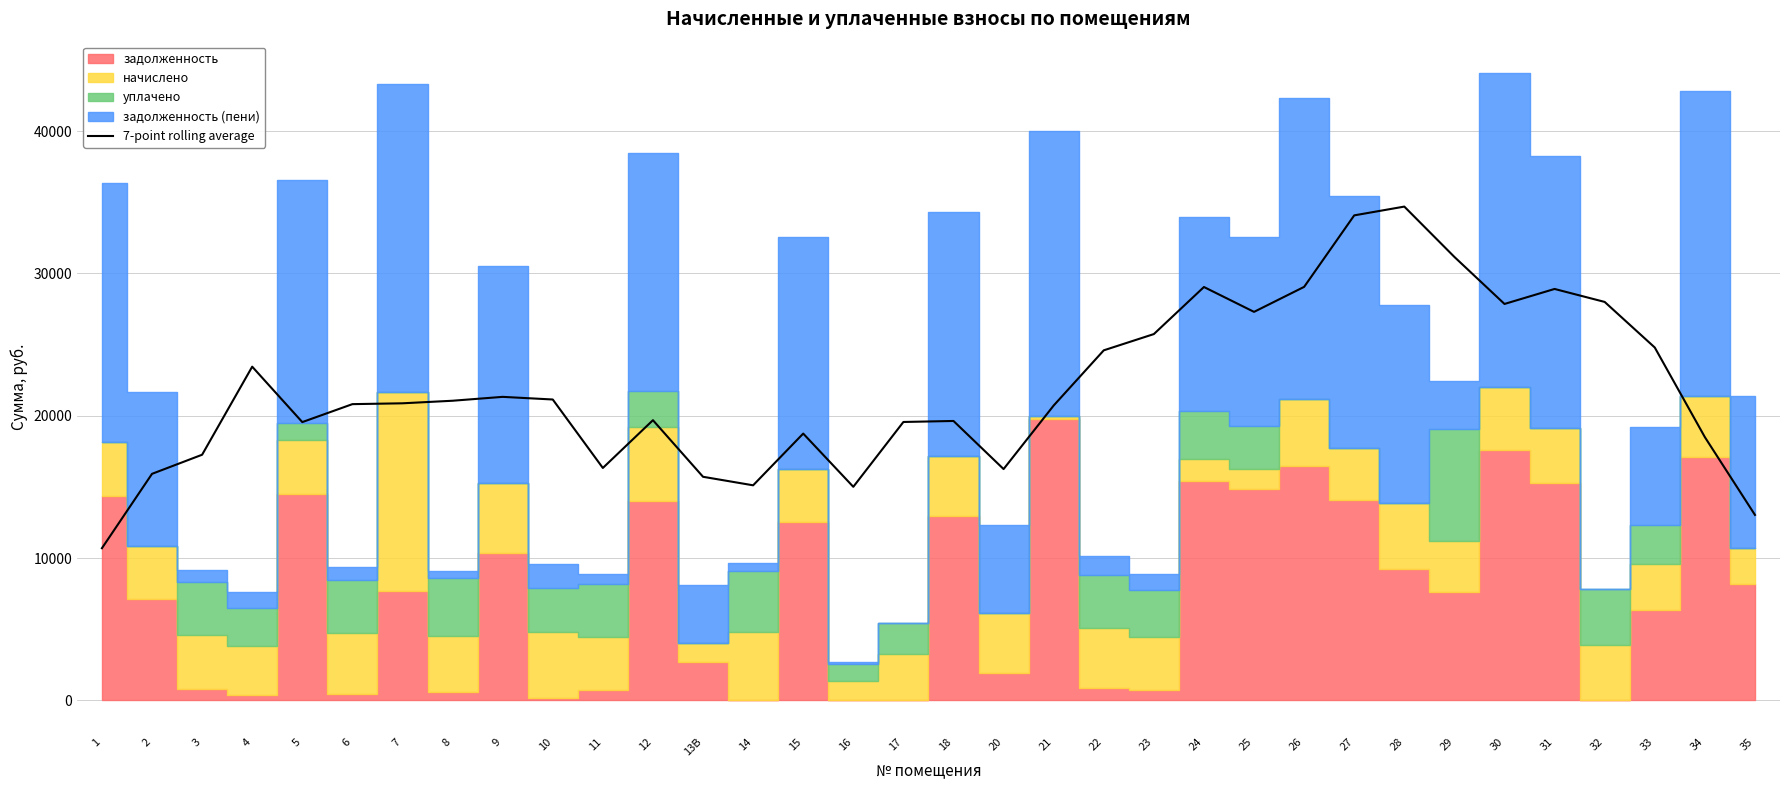

How many points are higher than both their immediate neighbors (excluding endpoints)?

8